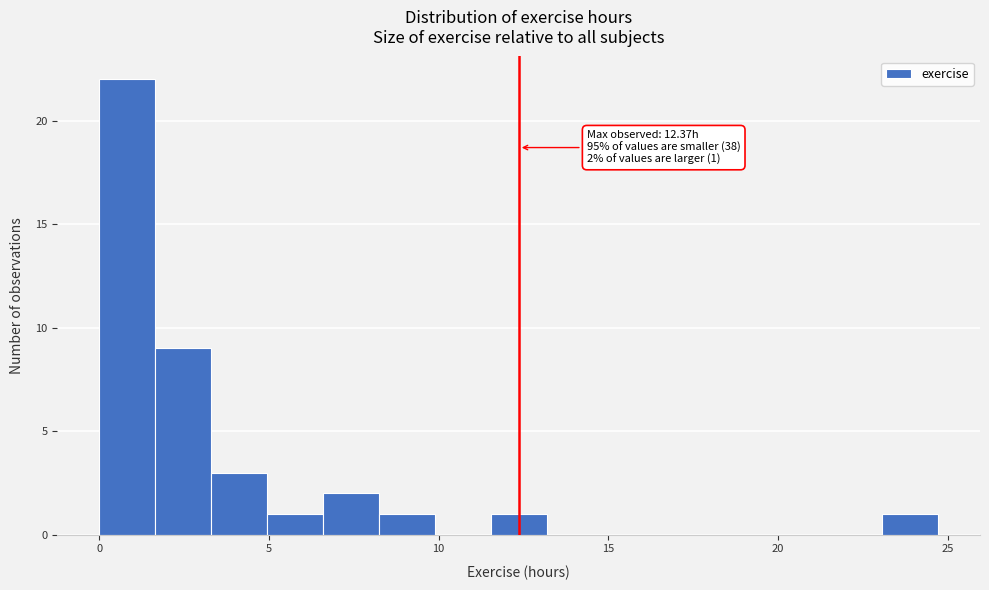

Around what value on the x-axis is the tallest bar? Give the approximate position of its centre, as read against the axis.

1.0